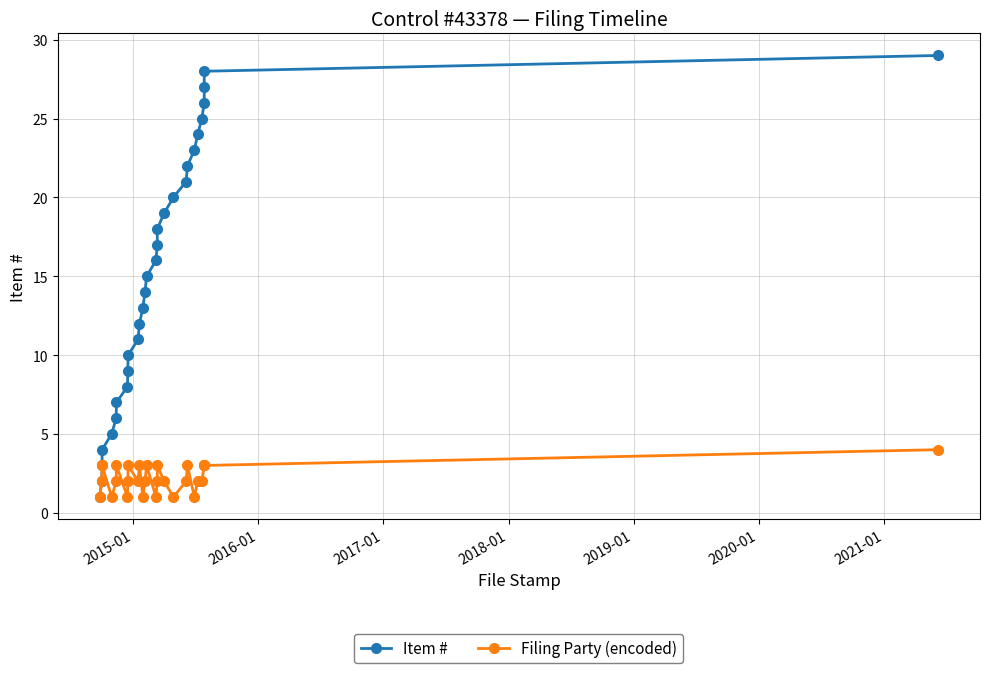

True or false: Filing Party (encoded) has more than 1 interior local peaks.

True